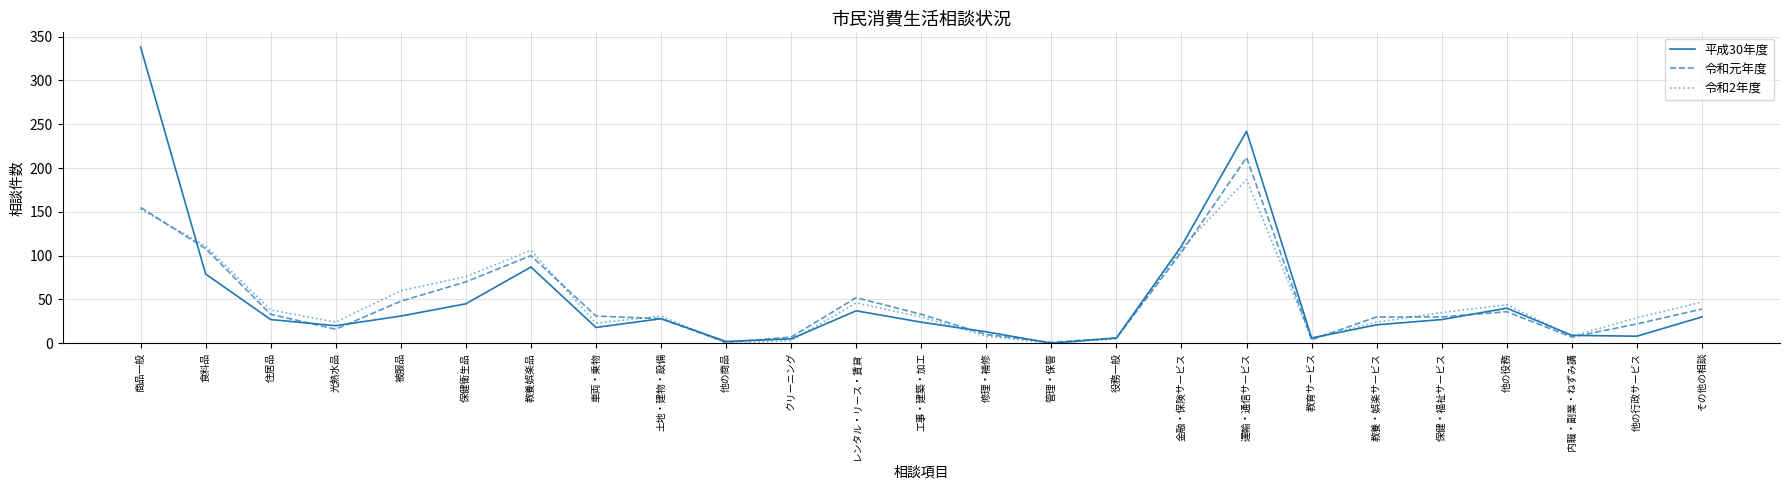

List the series in order of their peak value, highest first.

平成30年度, 令和元年度, 令和2年度